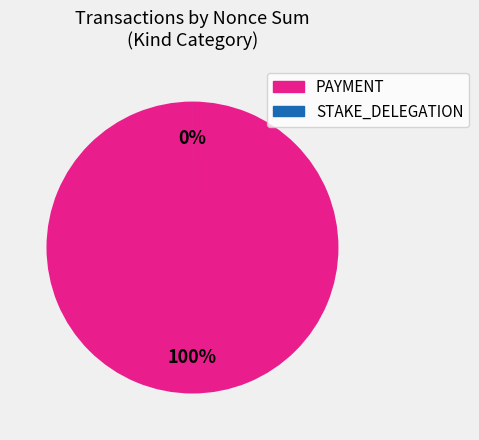

Is there any slice that represents more than half of the pie?

Yes